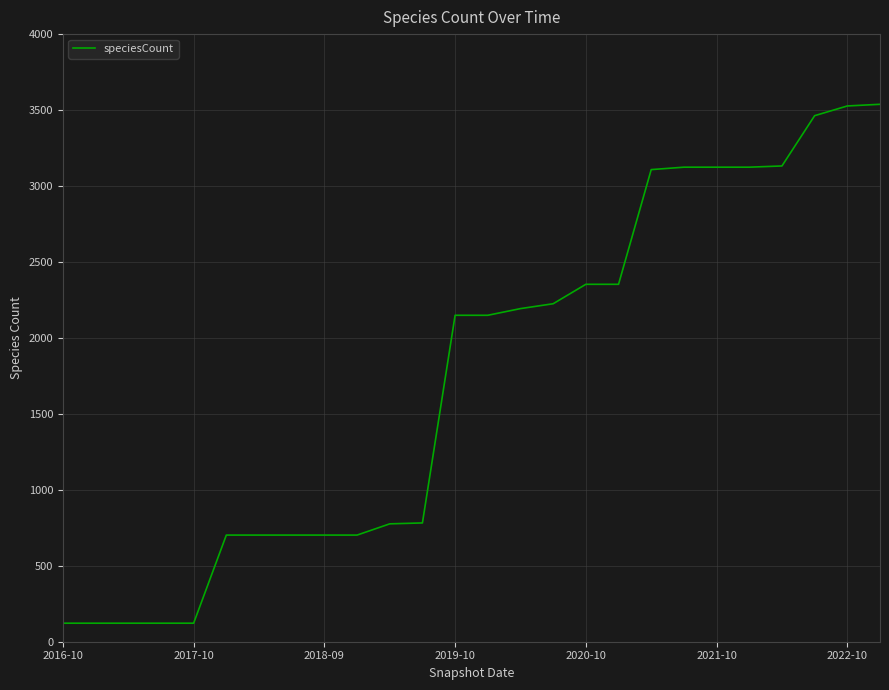

What is the difference between the maximum and minimum values?

3416